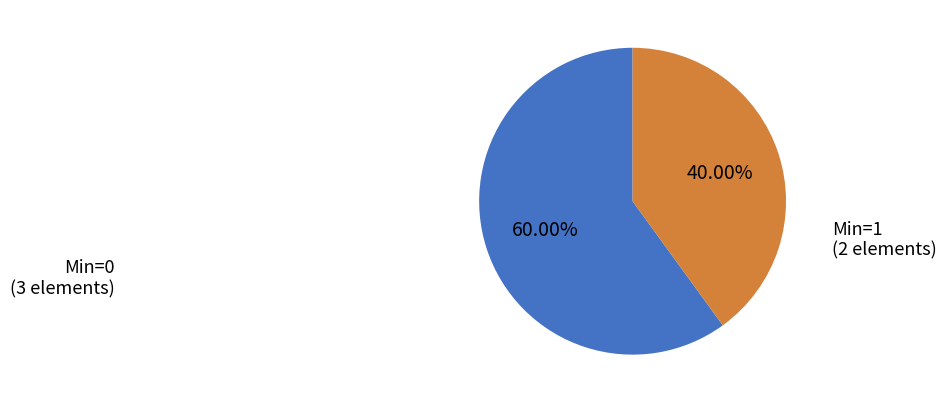

Count the number of slices in the pie.

2